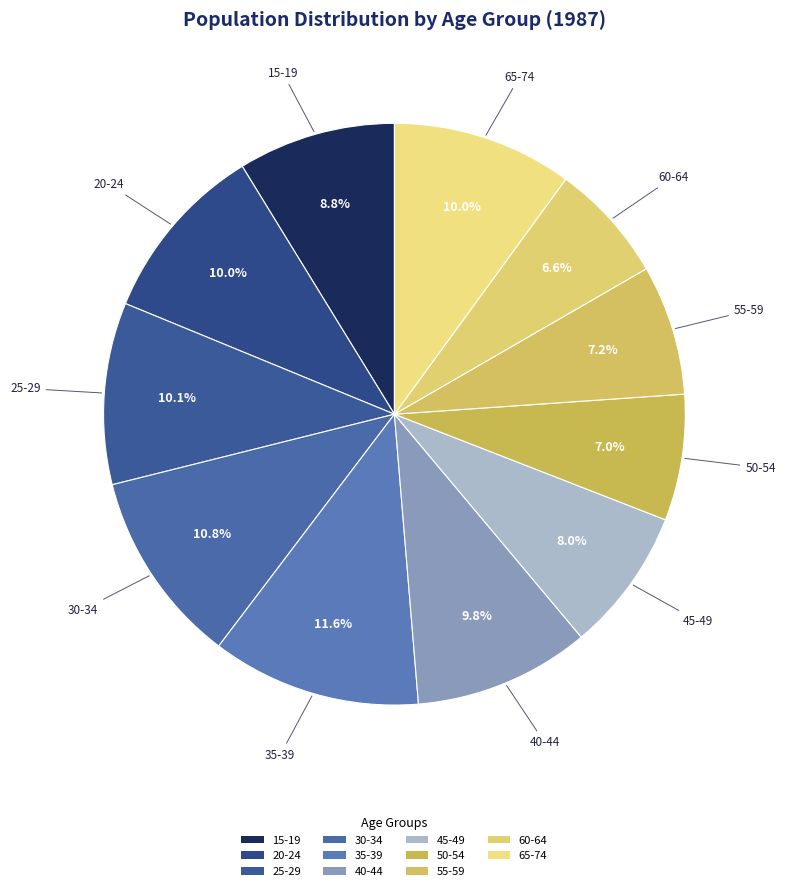

How many segments does this pie chart have?

11